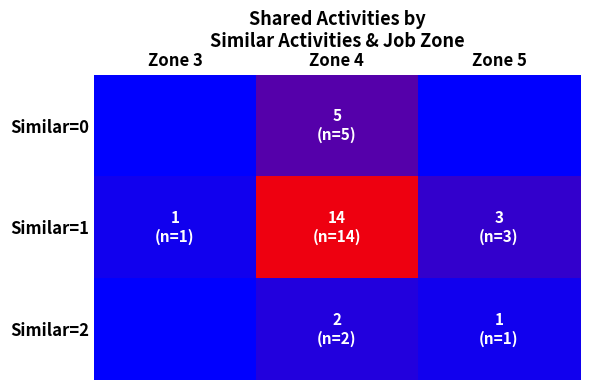

Reading left to right, extract all data points from this chart.

Similar=0: Zone 3=0	Zone 4=5	Zone 5=0
Similar=1: Zone 3=1	Zone 4=14	Zone 5=3
Similar=2: Zone 3=0	Zone 4=2	Zone 5=1